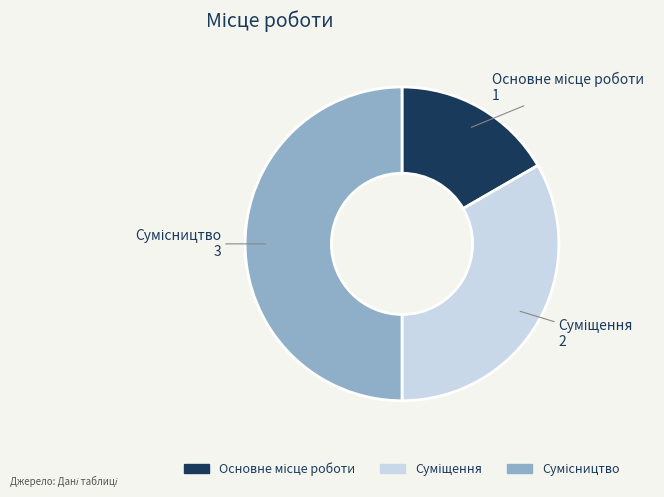

Count the number of slices in the pie.

3